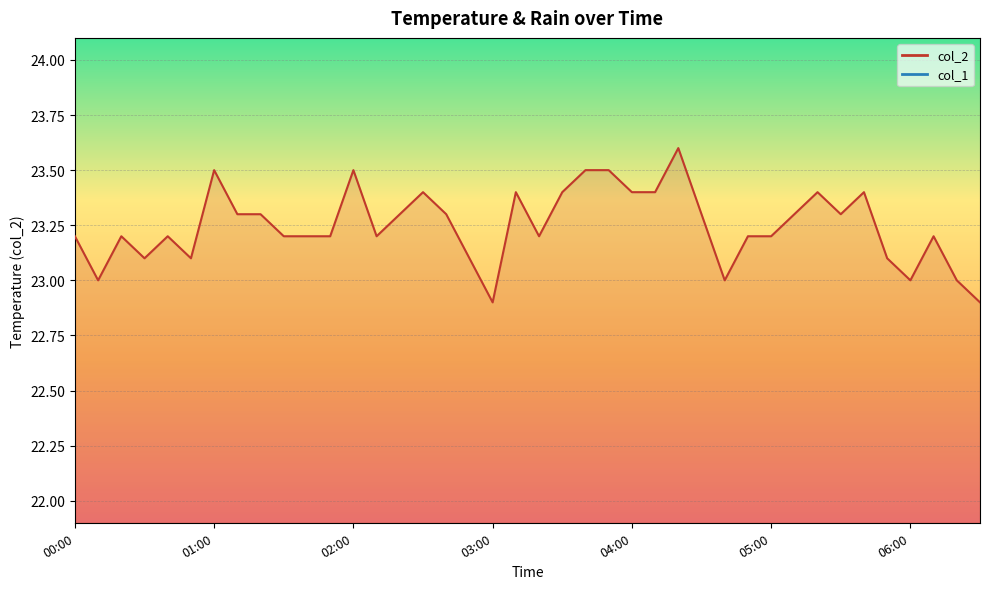

List the labels in order of value, largest first.

04:20, 01:00, 02:00, 03:40, 03:50, 02:30, 03:10, 03:30, 04:00, 04:10, 05:20, 05:40, 01:10, 01:20, 02:20, 02:40, 04:30, 05:10, 05:30, 00:00, 00:20, 00:40, 01:30, 01:40, 01:50, 02:10, 03:20, 04:50, 05:00, 06:10, 00:30, 00:50, 02:50, 05:50, 00:10, 04:40, 06:00, 06:20, 03:00, 06:30